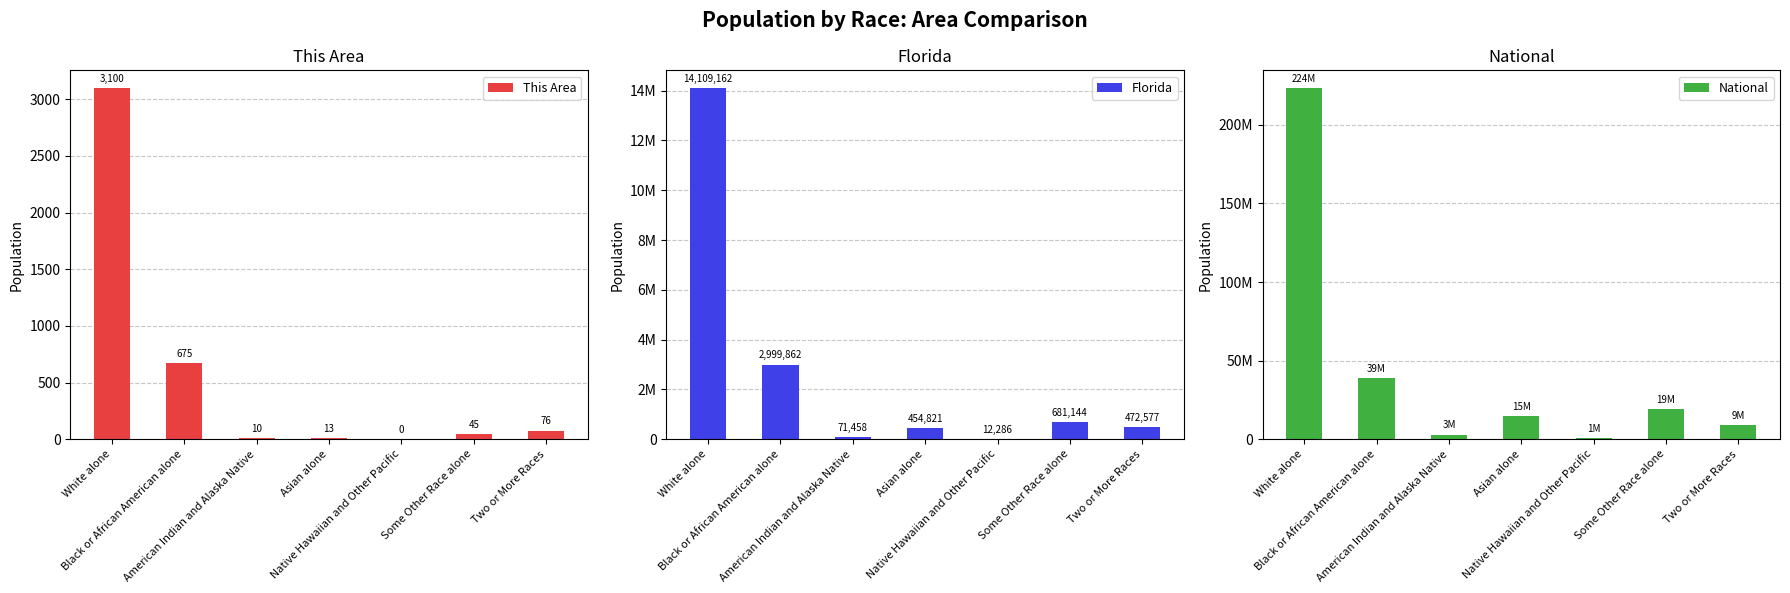

What are all the series names shown in the legend?

This Area, Florida, National